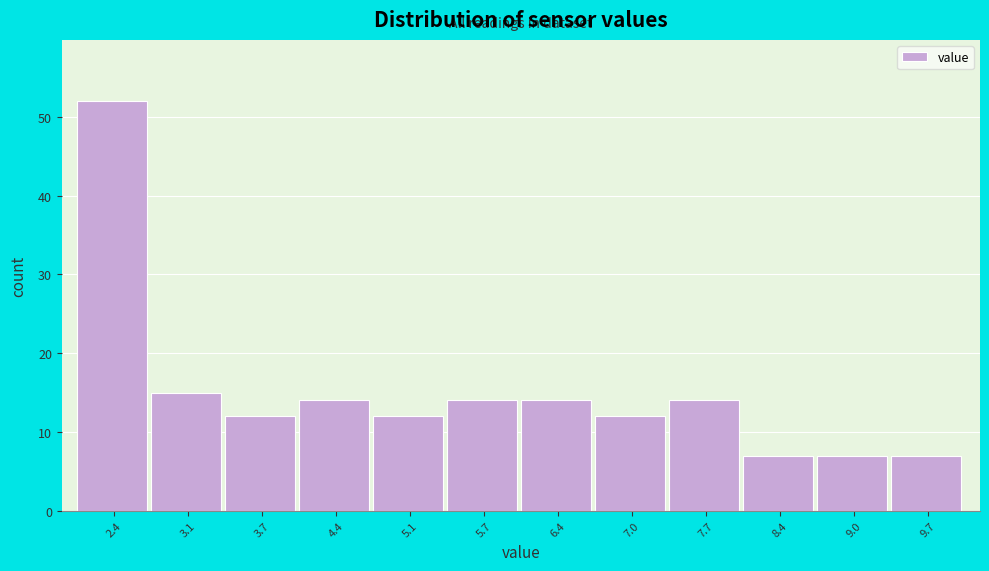

Reading left to right, list every bar in this chart as the range it spans on the x-axis followed by its height. Neither the bar edges nor the heights are printed on the chart, so give them approximately, as read against the axes.

2.1 to 2.8: 52
2.8 to 3.4: 15
3.4 to 4.1: 12
4.1 to 4.7: 14
4.7 to 5.4: 12
5.4 to 6.1: 14
6.1 to 6.7: 14
6.7 to 7.4: 12
7.4 to 8.0: 14
8.0 to 8.7: 7
8.7 to 9.3: 7
9.3 to 10.0: 7